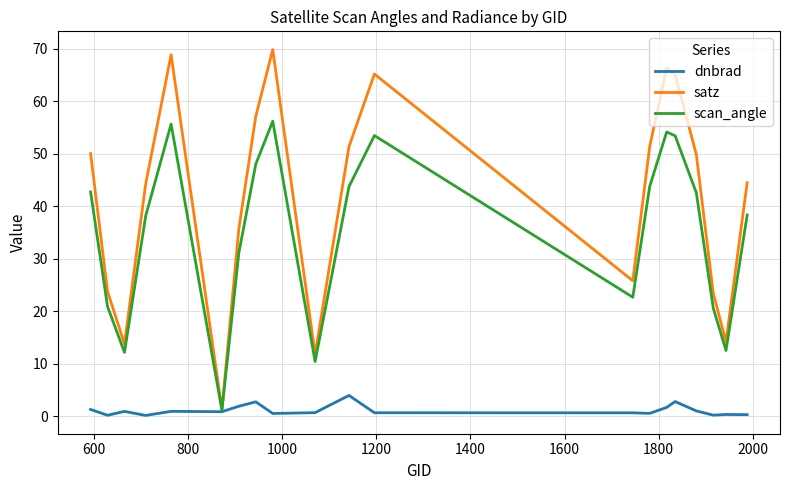

Rank the series by their average value, from lowest to highest.

dnbrad, scan_angle, satz